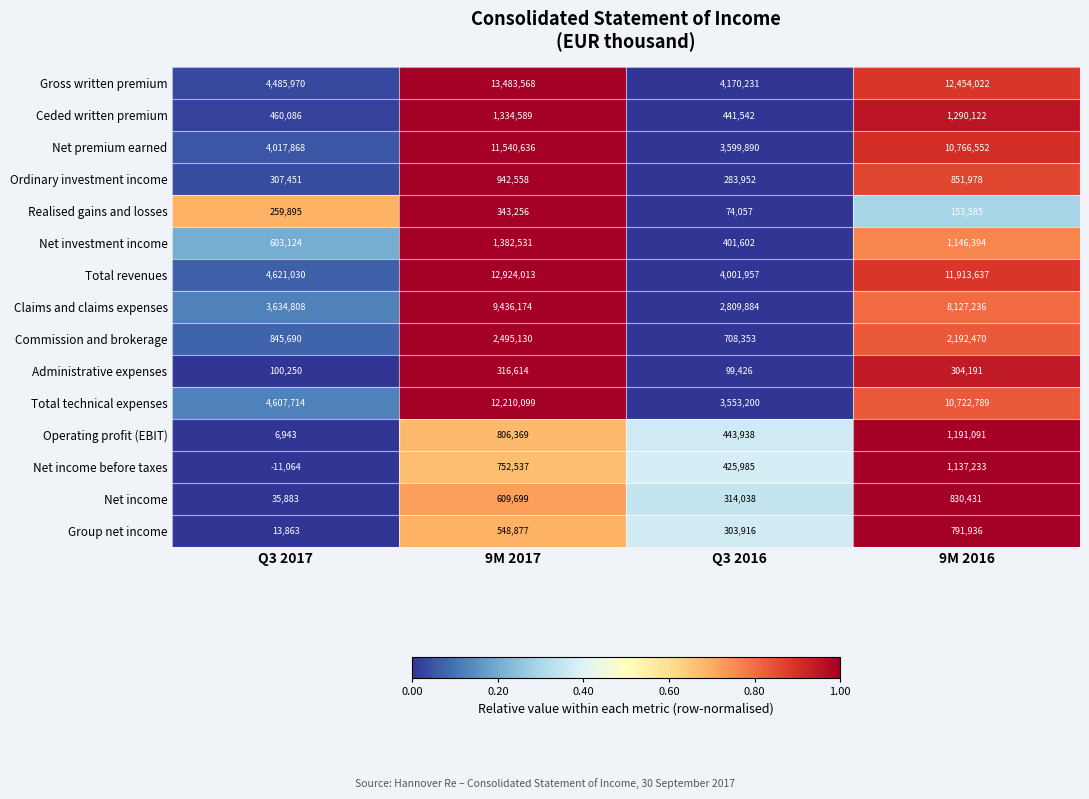

What is the difference between the Total technical expenses values at 9M 2016 and Q3 2016?

7169589